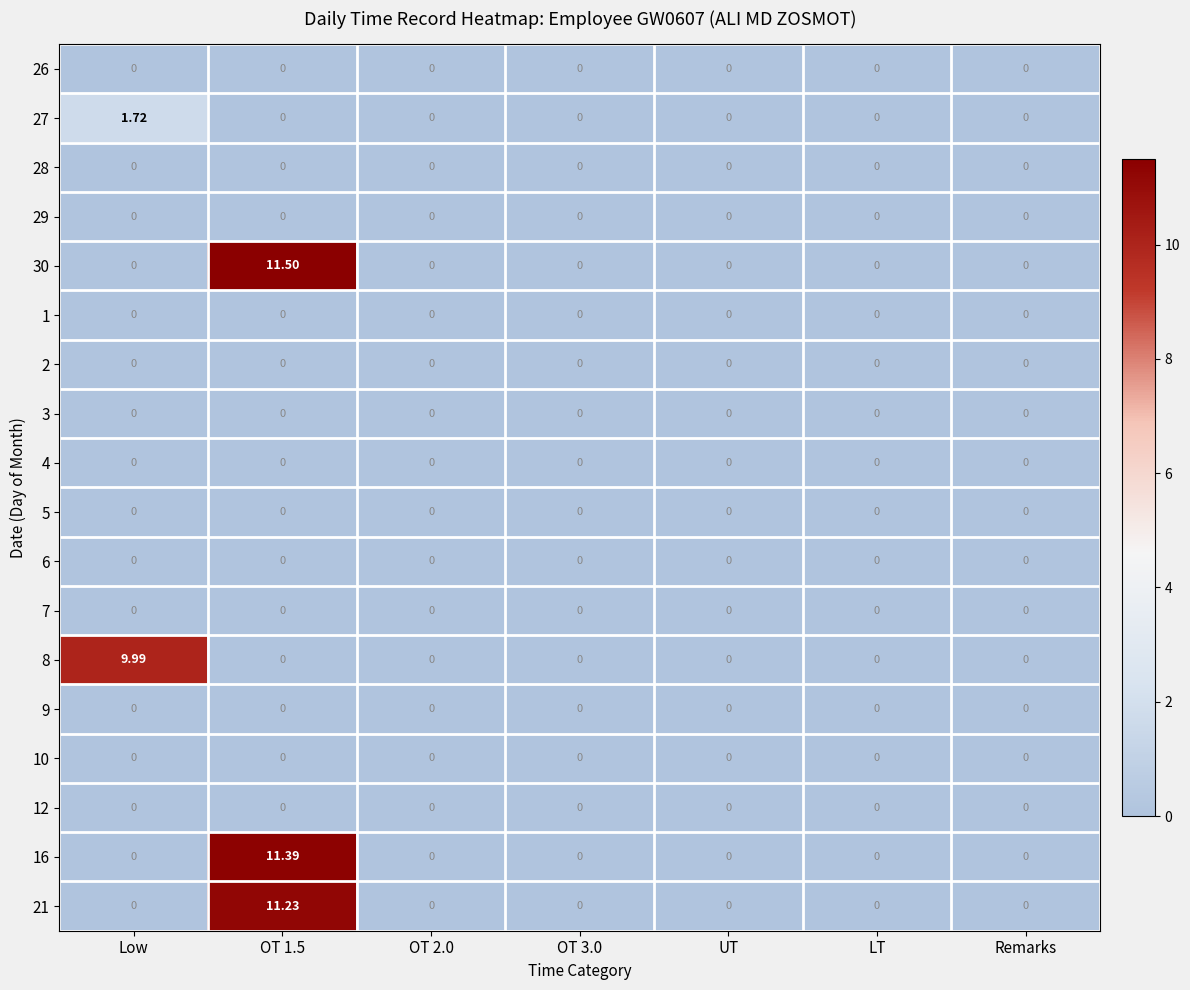

At which category is the sum across all series the highest?

OT 1.5